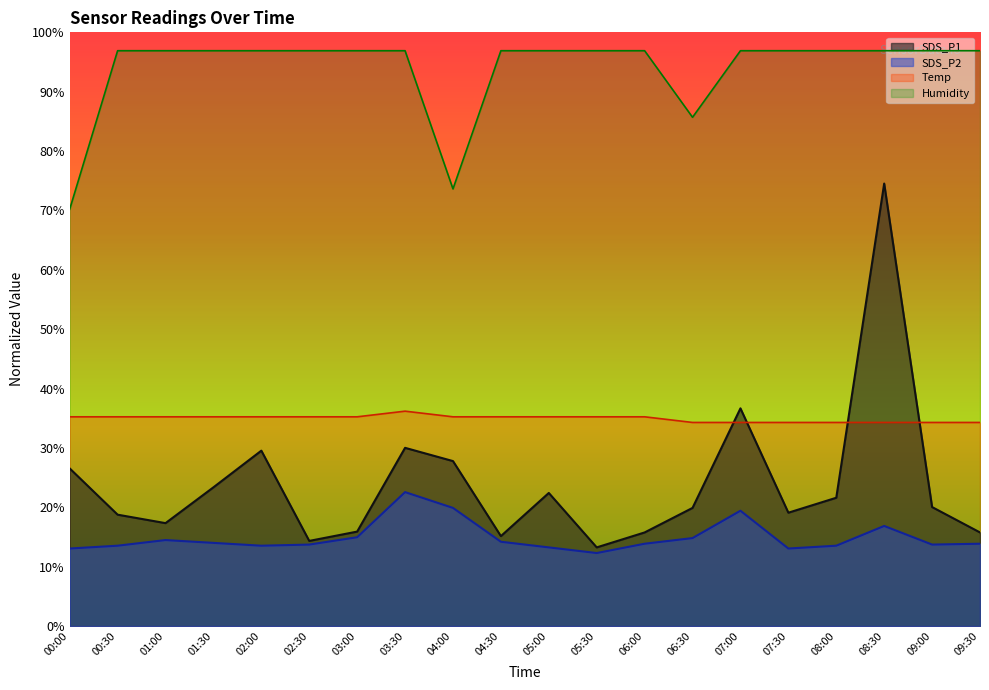

Which series has the largest total across all categories?

Humidity